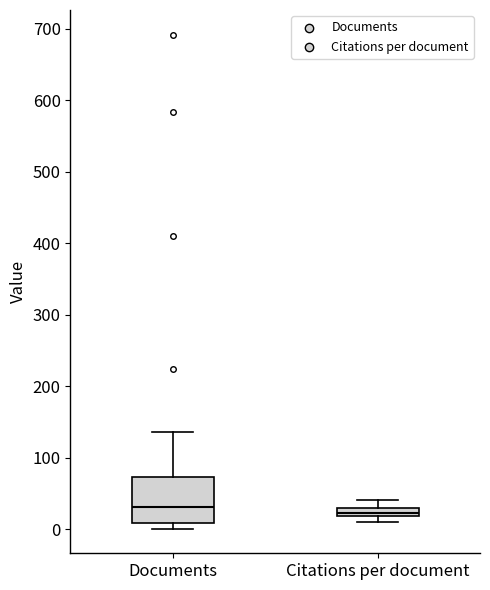

Where is the lower edge of the box for Documents on the y-axis? The values are not printed on the chart, so give them approximately, as read against the axis.

10